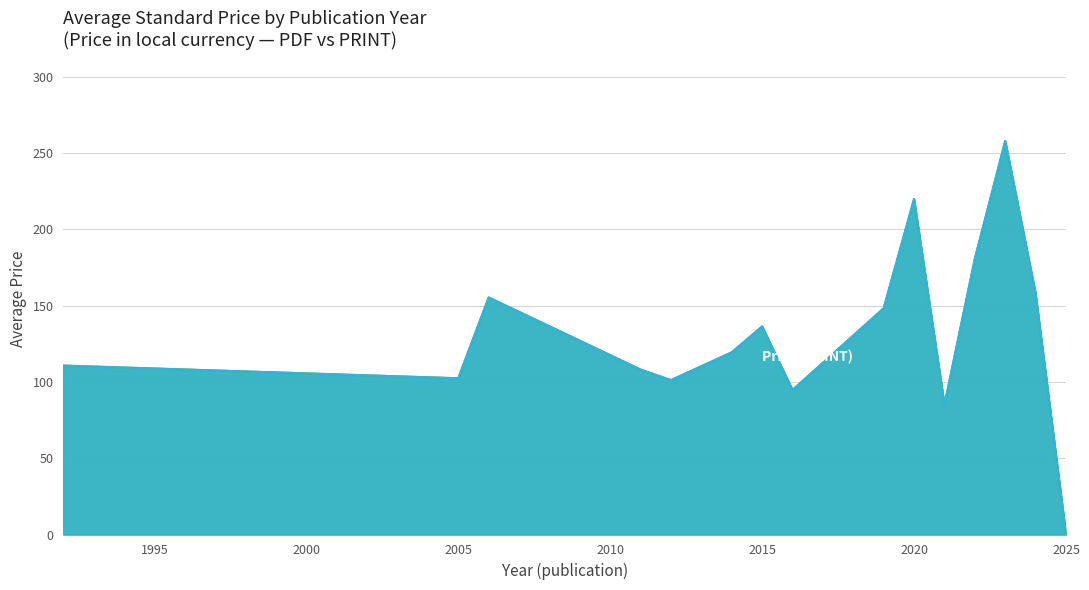

True or false: Price (PDF) and Price (PRINT) intersect in this chart.

False